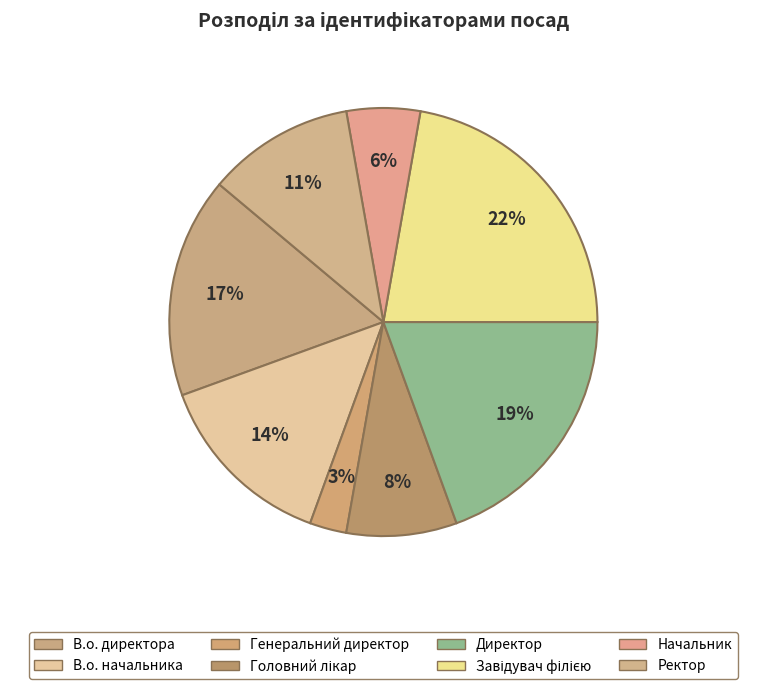

Does В.о. директора account for over 50% of the chart?

No